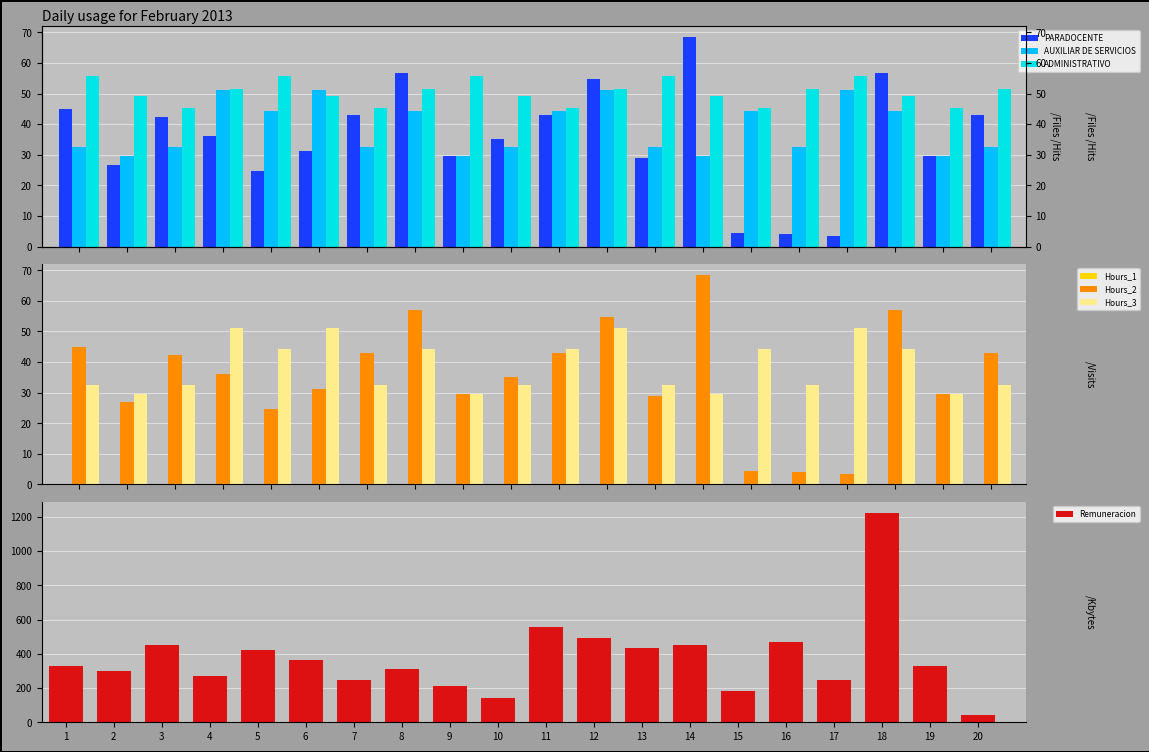

What is the minimum value shown in the chart?

3.5